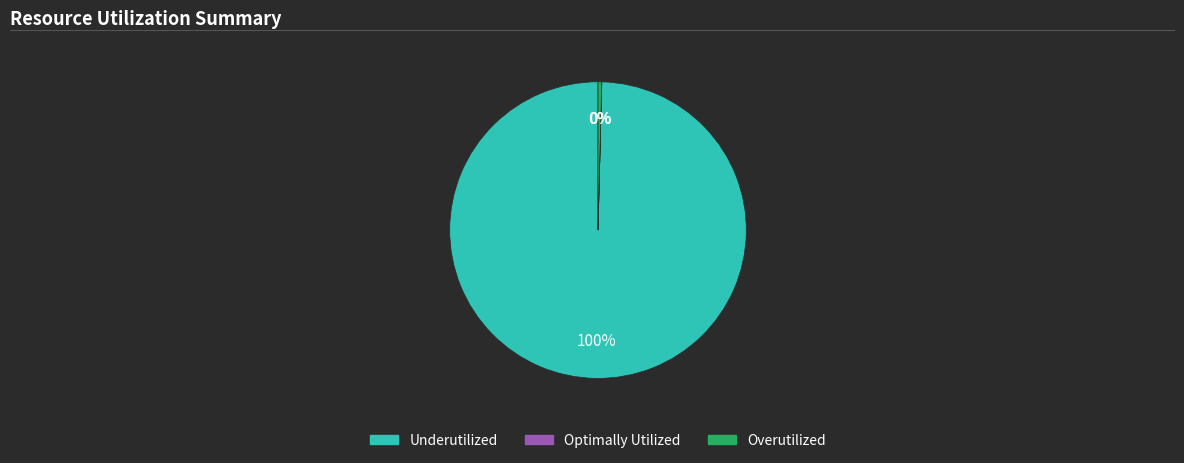

Is it true that Underutilized is 100% of the pie?

True